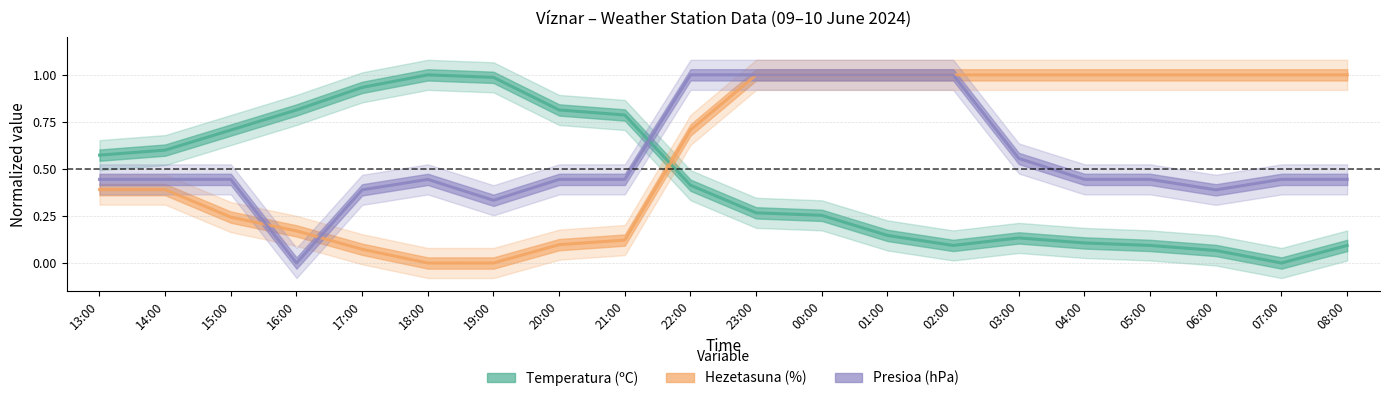

Which series changed the most between 17:00 and 04:00?

Hezetasuna (%)